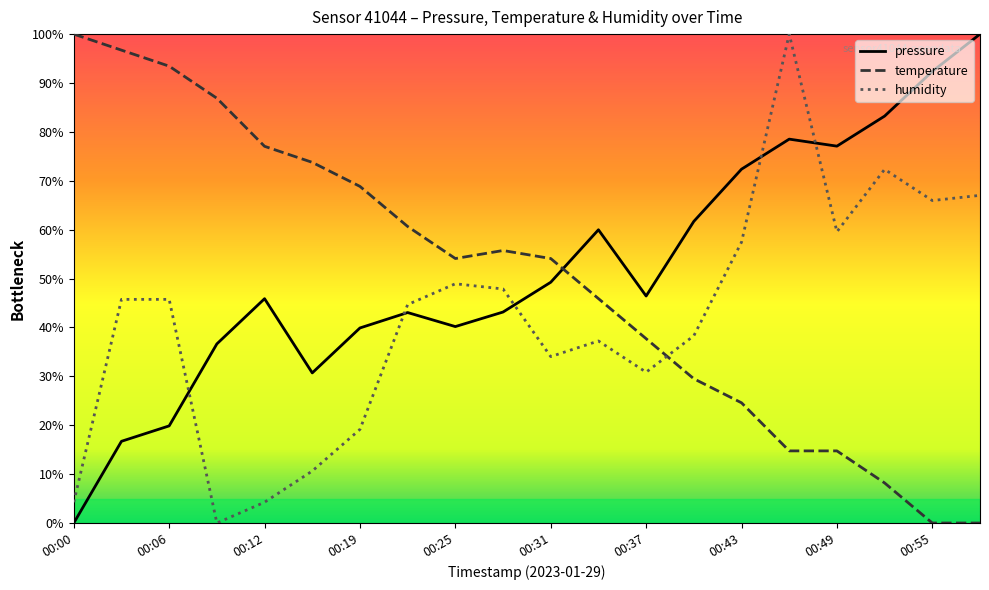

Does the chart display data point markers on the line(s)?

No